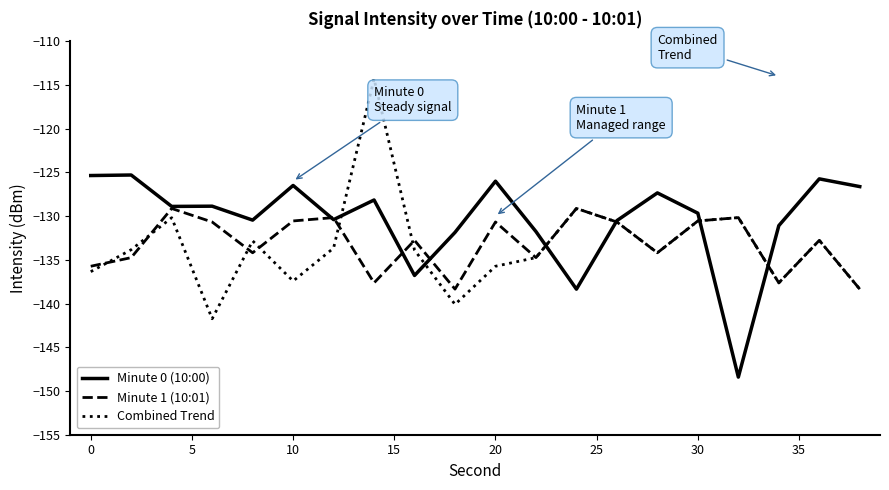

What is the difference between the second highest and minimum values in the Minute 0 (10:00) series?

23.0